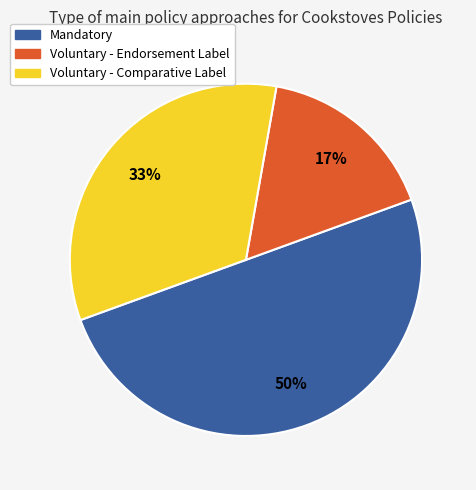

To the nearest percent, what is the average slice percentage?

33%